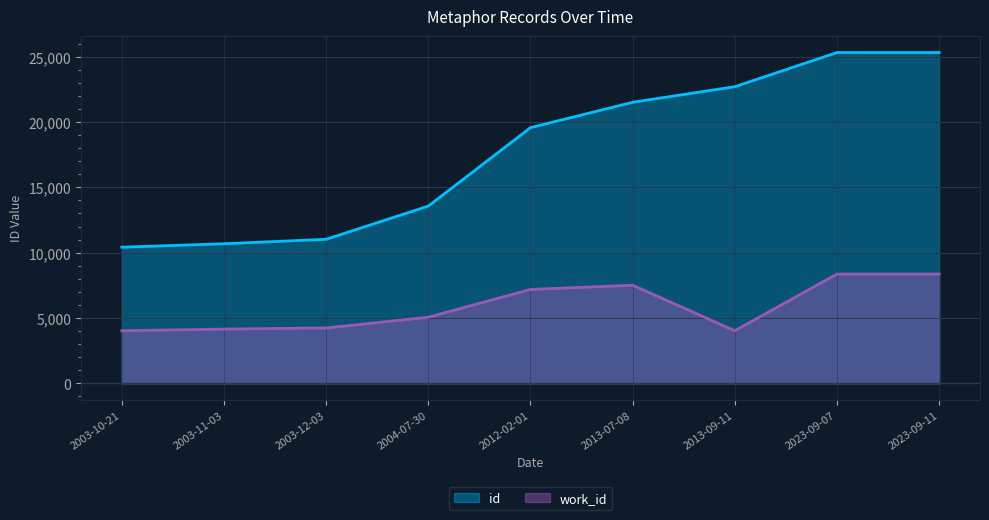

True or false: id and work_id cross at least once.

False